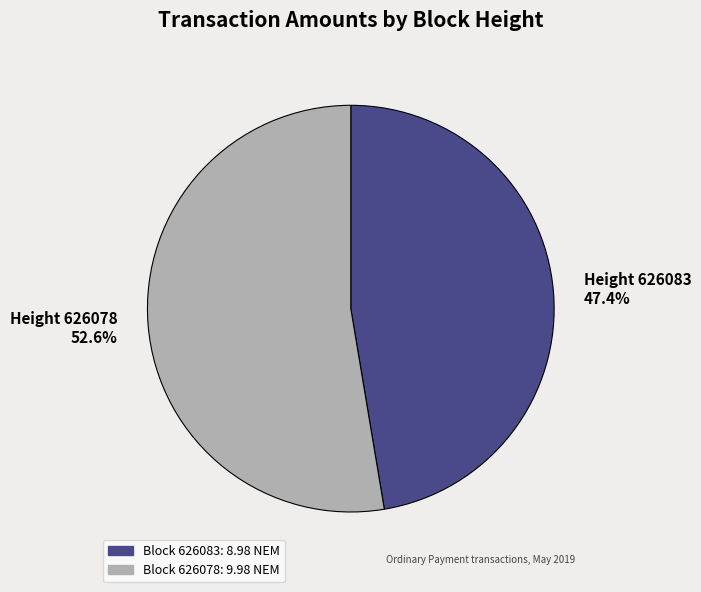

How many slices are in this pie chart?

2